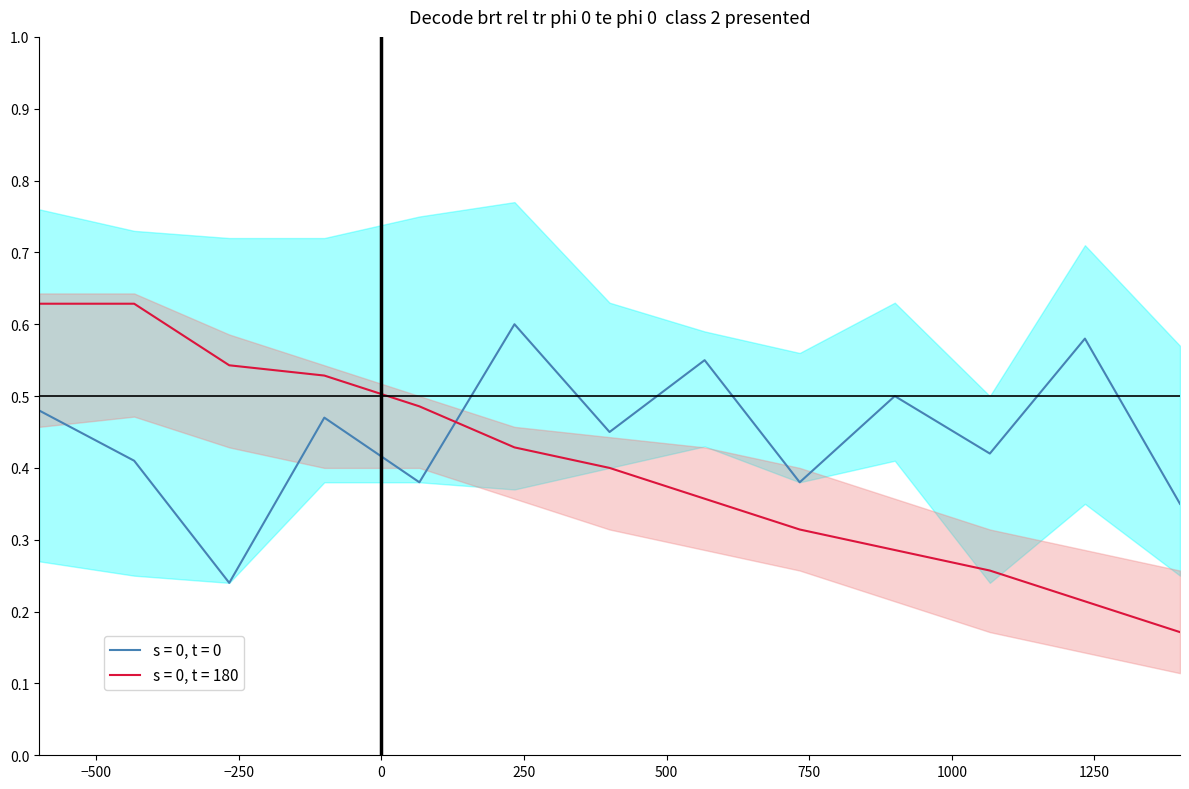

True or false: s = 0, t = 180 and s = 0, t = 0 intersect in this chart.

True